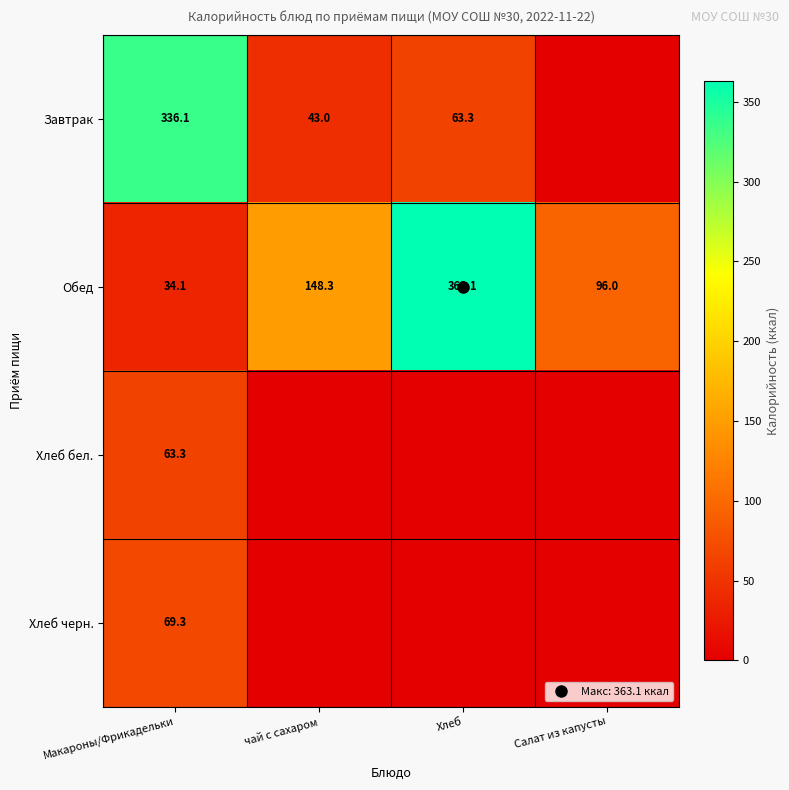

What is the spread (max minus min) of values at Макароны/Фрикадельки?

302.0